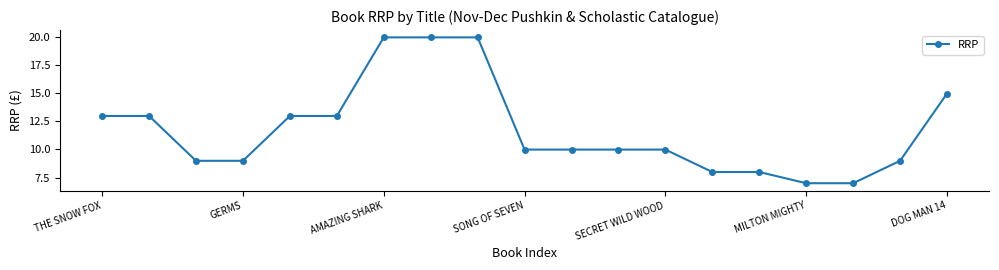

Does the chart have visible grid lines?

No